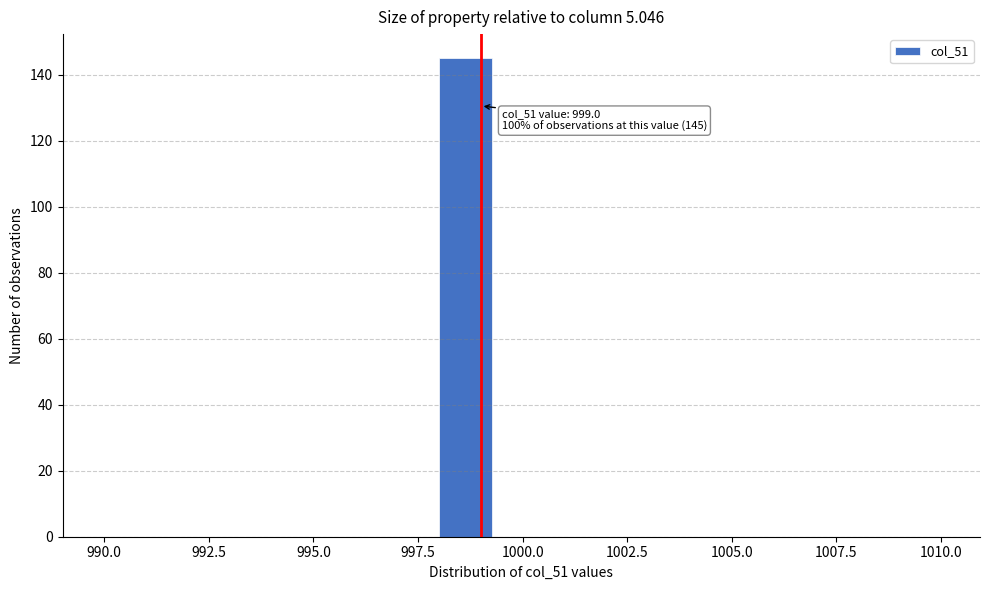

Around what value on the x-axis is the tallest bar? Give the approximate position of its centre, as read against the axis.

998.5